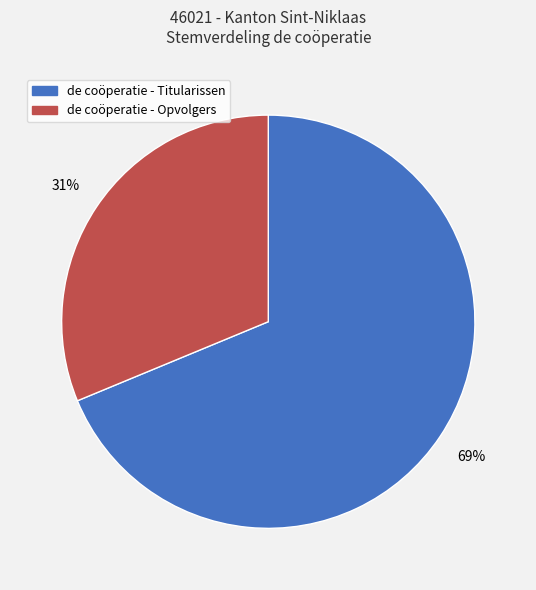

Combined, do de coöperatie - Titularissen and de coöperatie - Opvolgers account for over 50%?

Yes